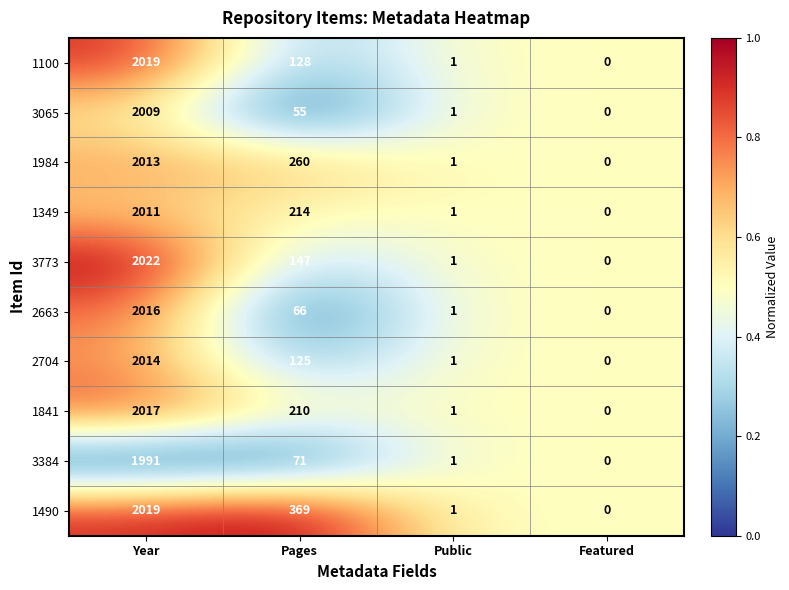

Which series has the largest total across all categories?

1490